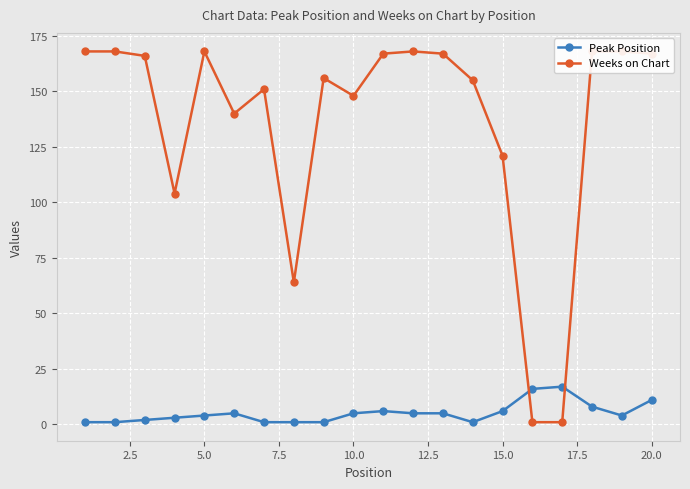

List the series in order of their overall mean, highest first.

Weeks on Chart, Peak Position